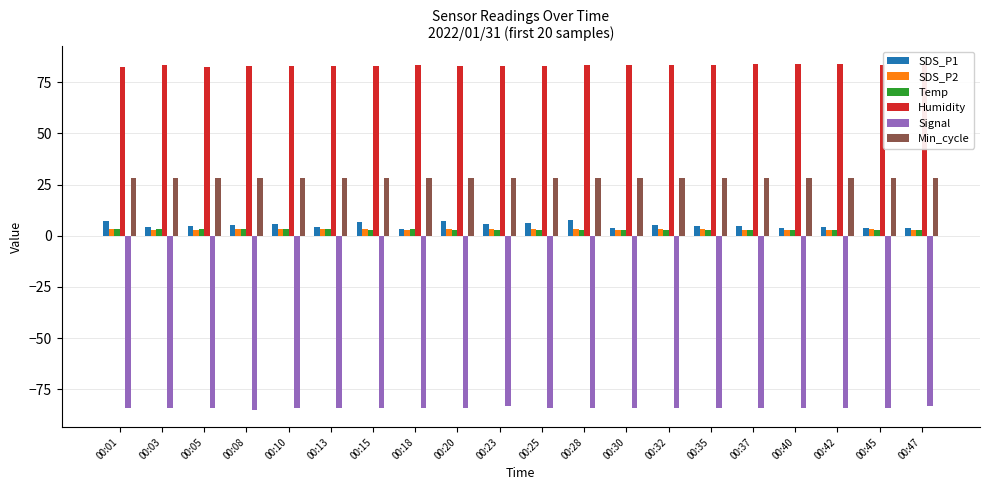

What is the approximate value of Humidity at 00:23?

83.1